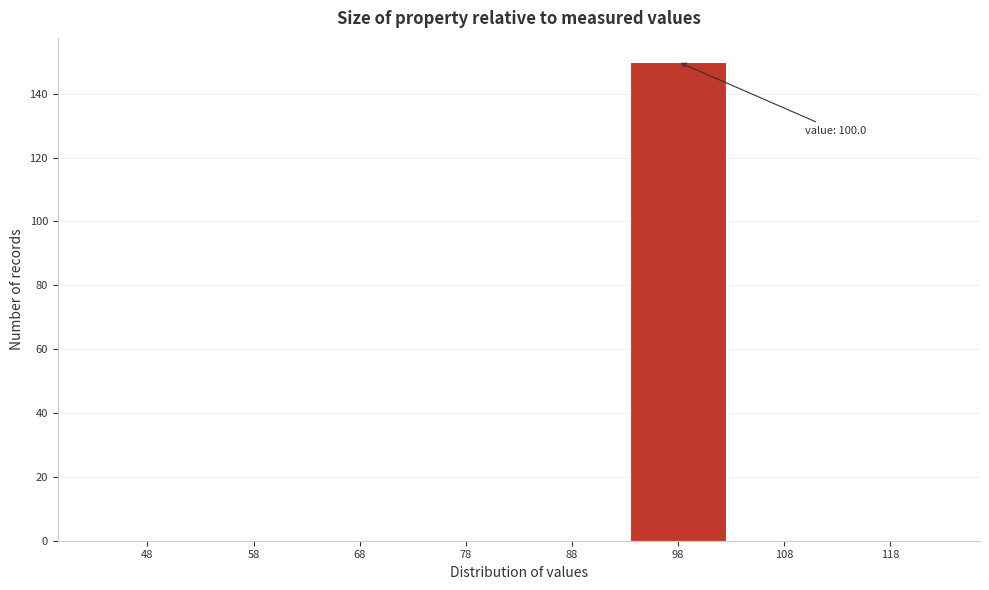

Reading right to left, what are all the values shown in this chart?

118=0	108=0	98=150	88=0	78=0	68=0	58=0	48=0